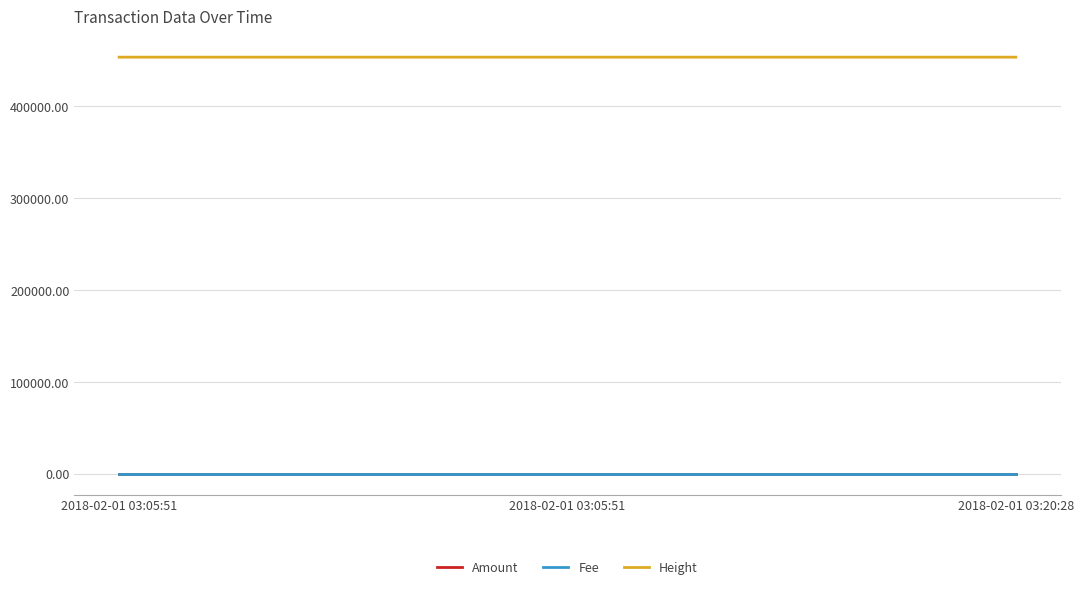

What is the minimum value shown in the chart?

1